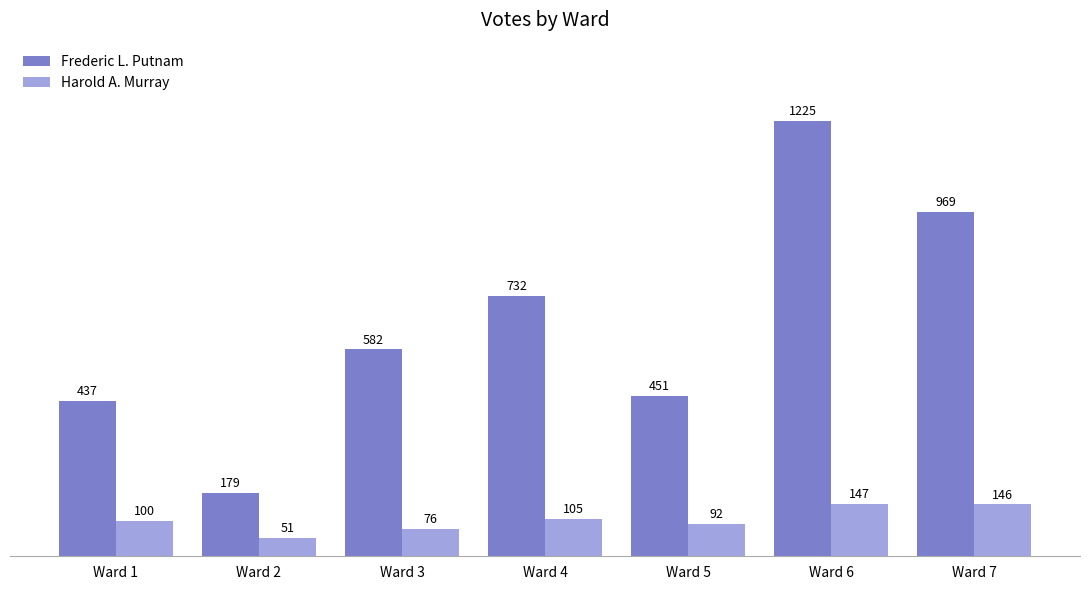

What are all the series names shown in the legend?

Frederic L. Putnam, Harold A. Murray